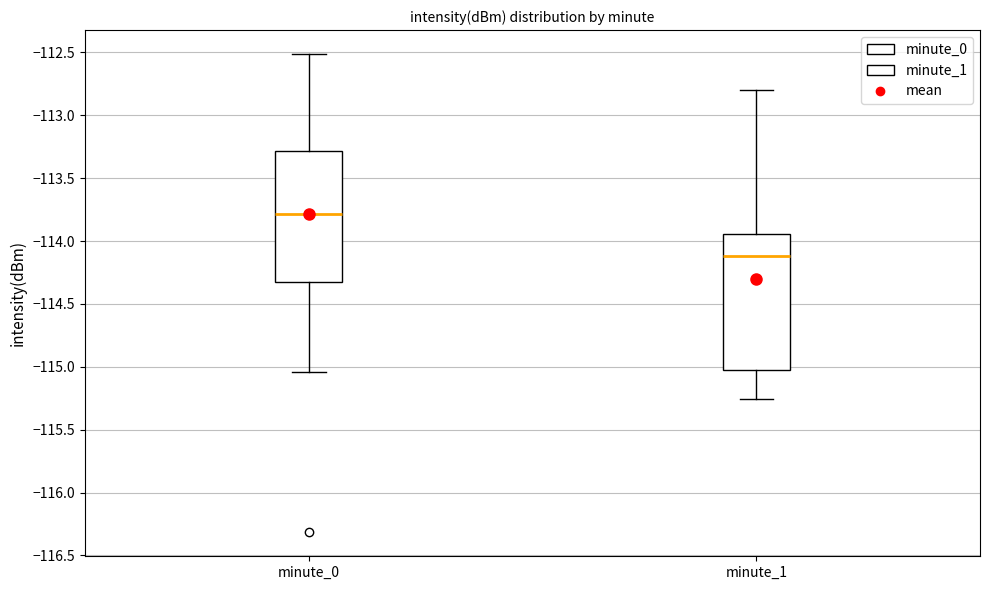

Which box has the highest median line?

minute_0